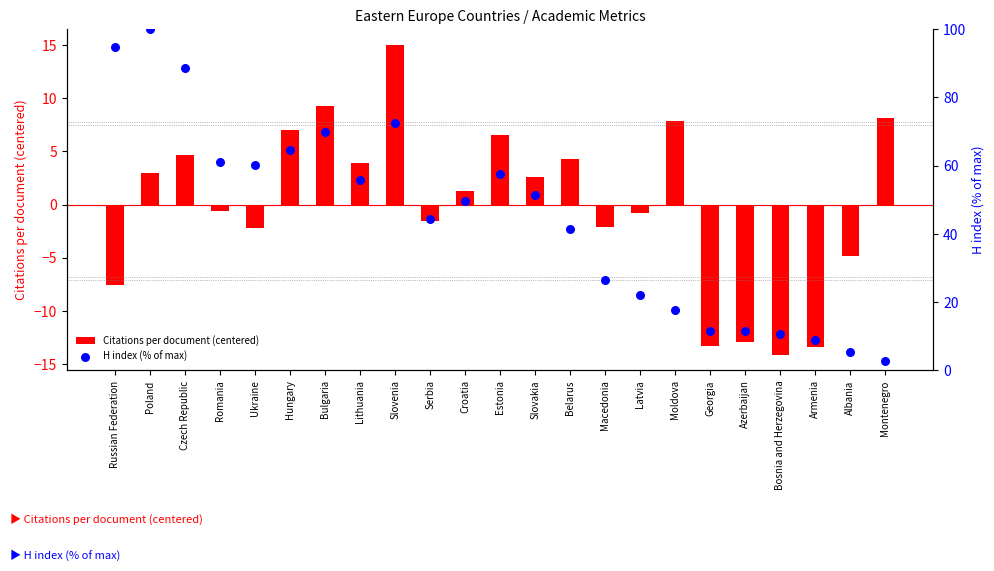

What is the total value across all series at Ukraine?

58.0